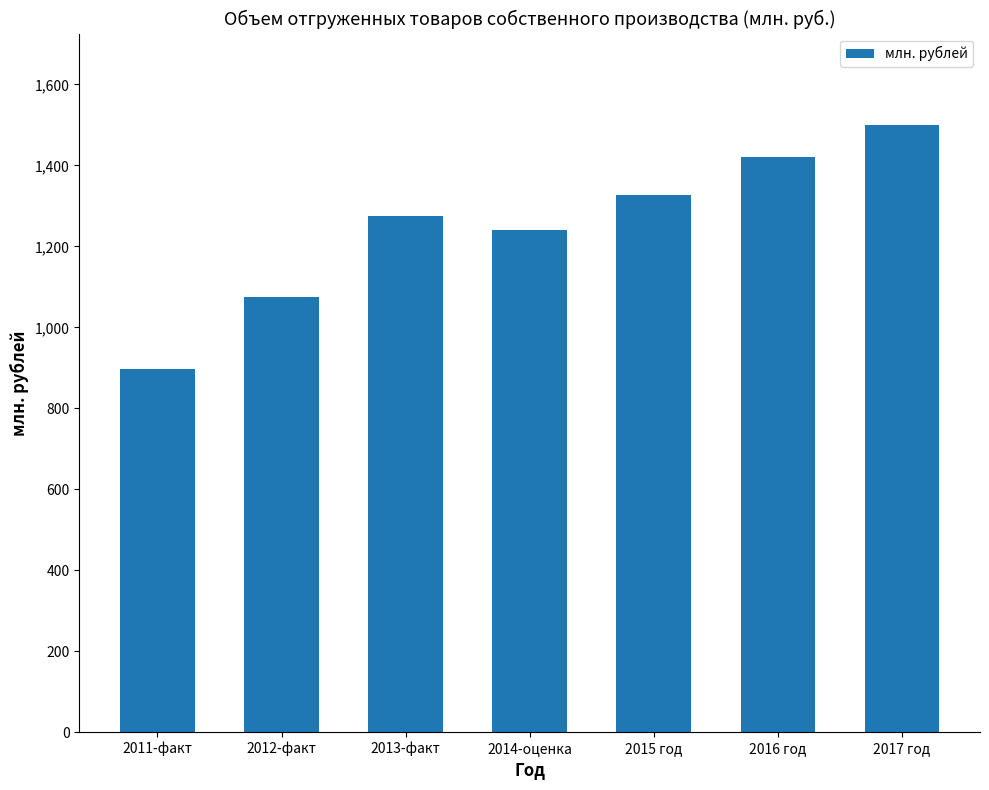

What is the difference between the values at 2012-факт and 2016 год?

344.9